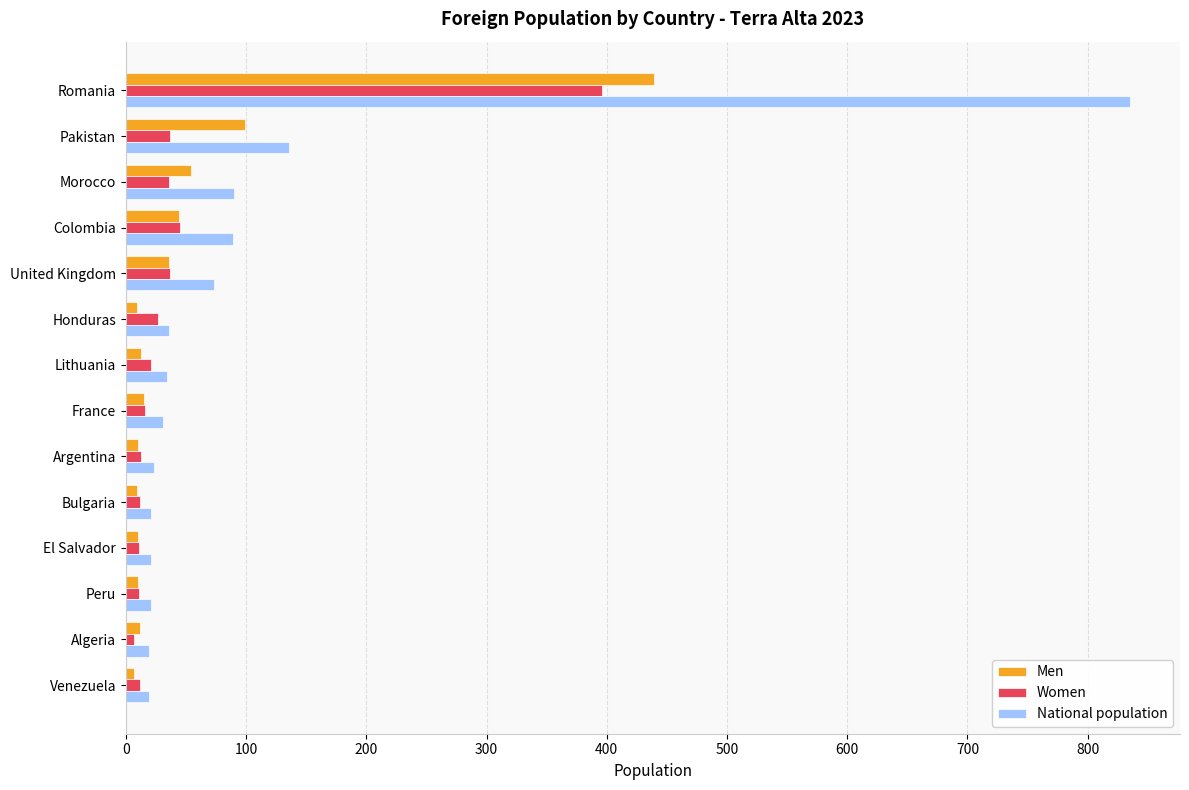

List the series in order of their peak value, highest first.

National population, Men, Women